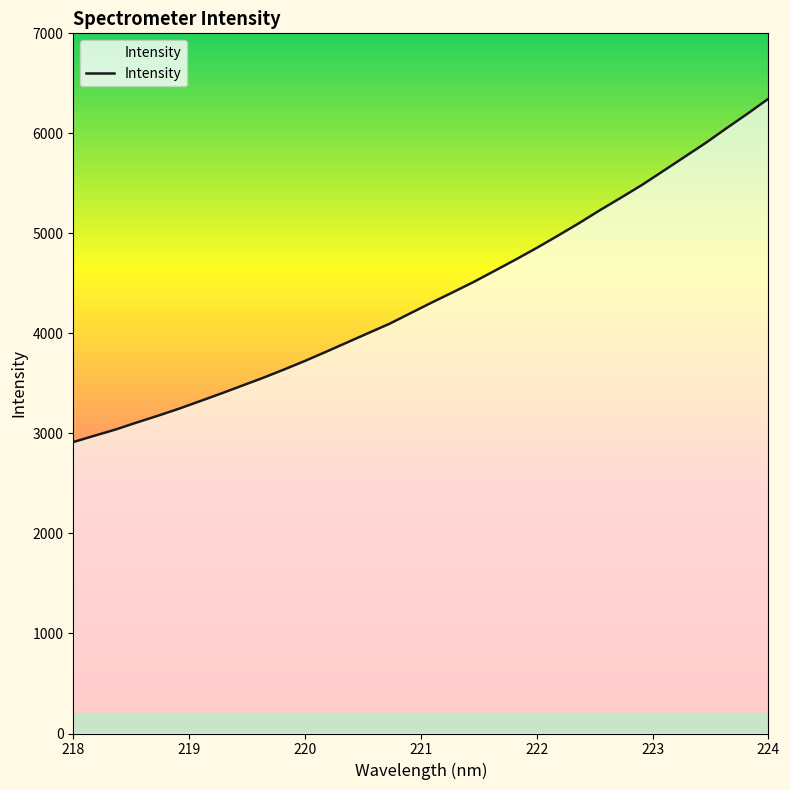

What is the smallest value displayed?

2913.8